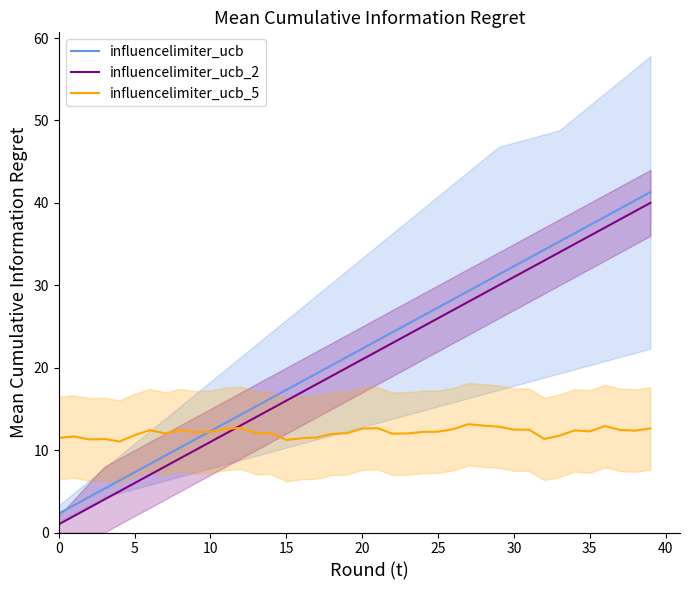

The influencelimiter_ucb_2 series shows 19.0 at 18. True or false?

True